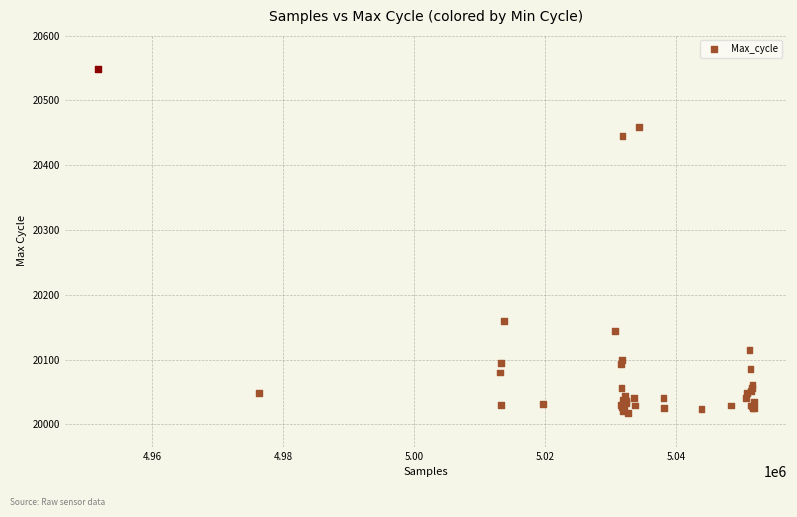

What Y value in the scatter plot is closest to 20283?

20160